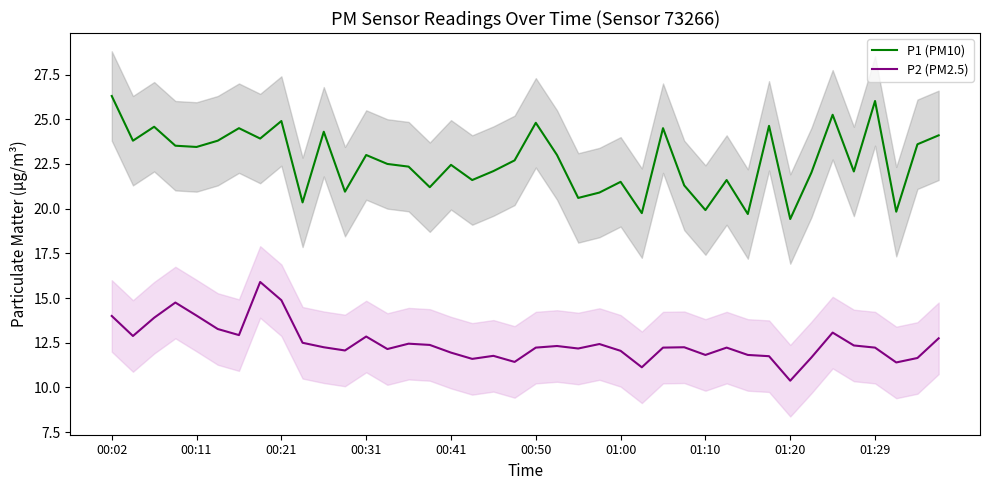

What is the highest value of the P2 (PM2.5) series?

15.9